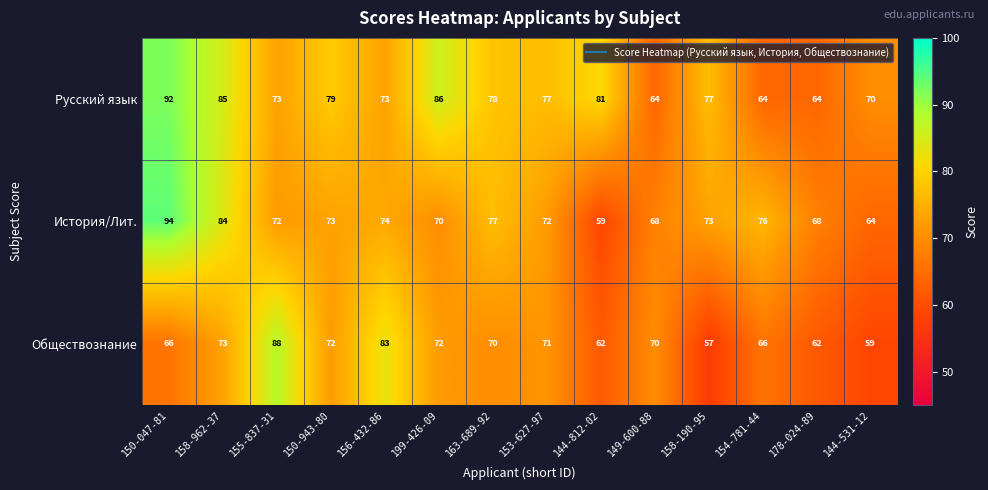

How many series are shown in this chart?

3